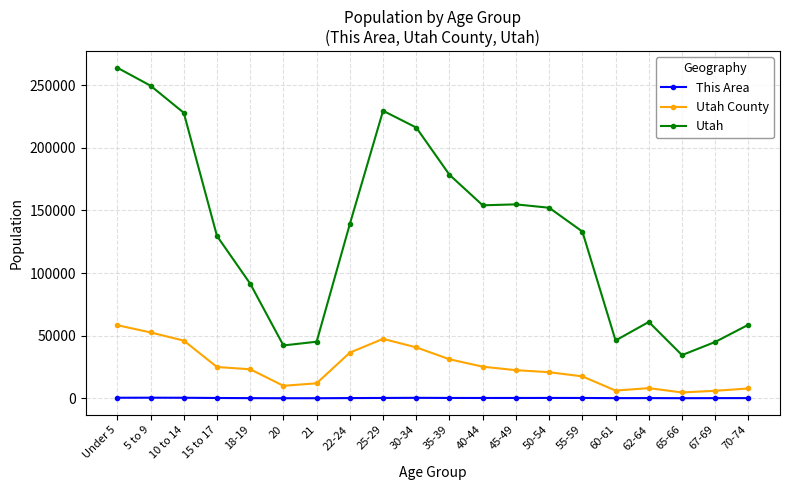

At which category is the sum across all series the highest?

Under 5